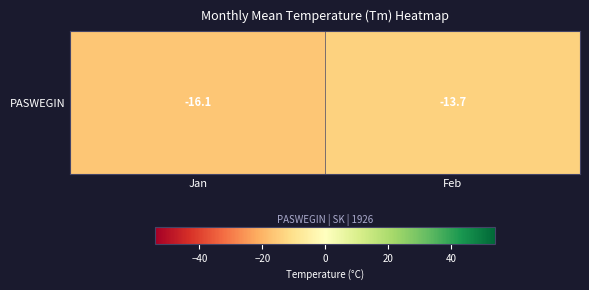

The value at Jan is -3.7. True or false?

False